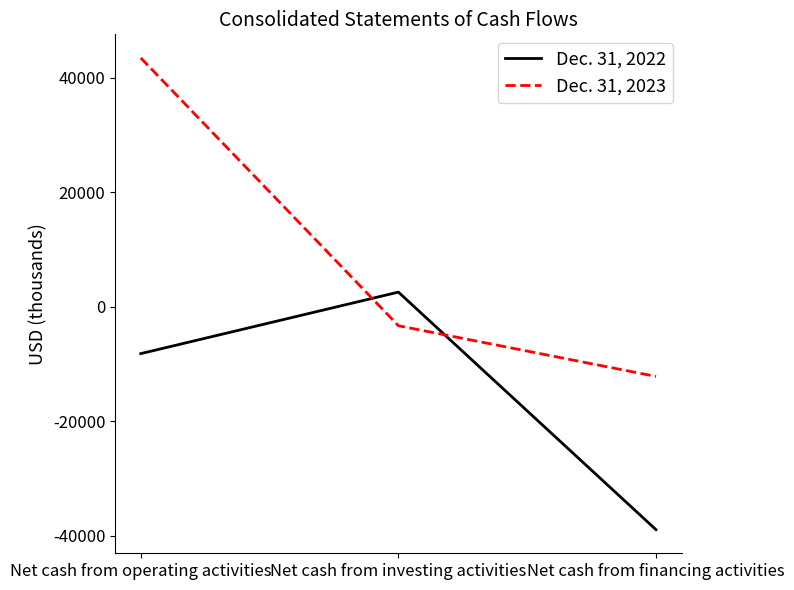

At how many categories does at least one series exceed 10506?

1